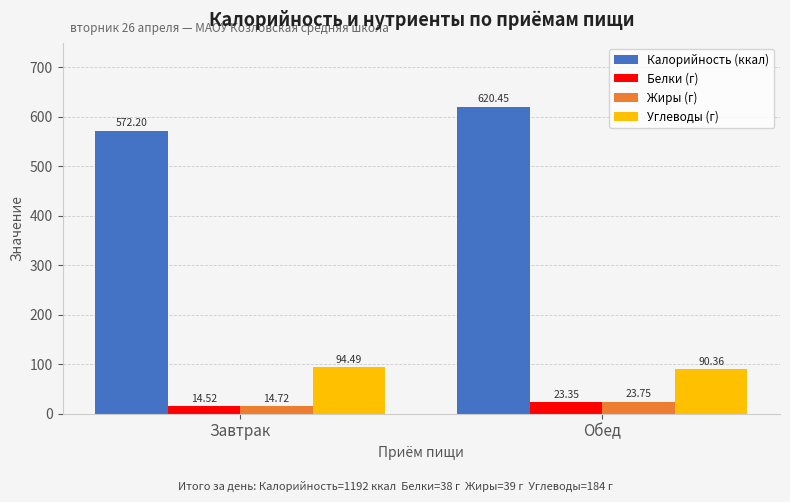

Which series has the widest spread of values?

Калорийность (ккал)